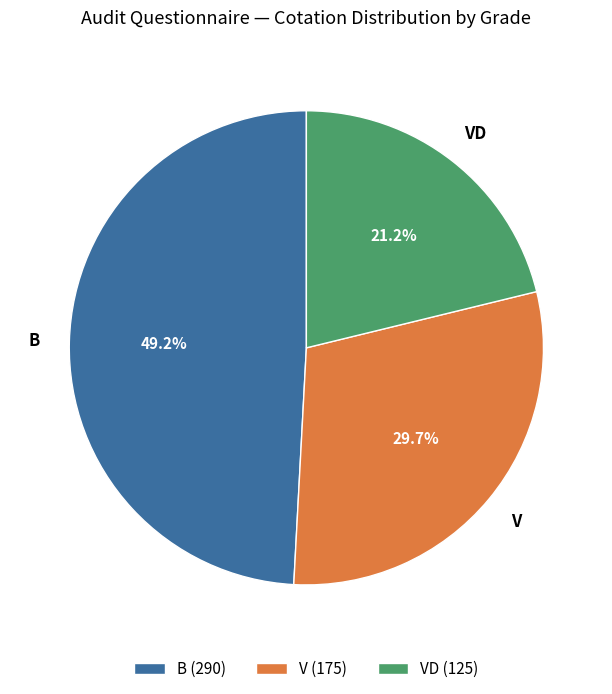

What is the smallest slice in the pie chart?

VD